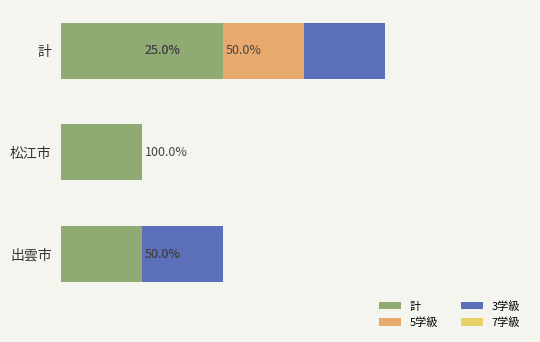

How many bars are there in total?

12